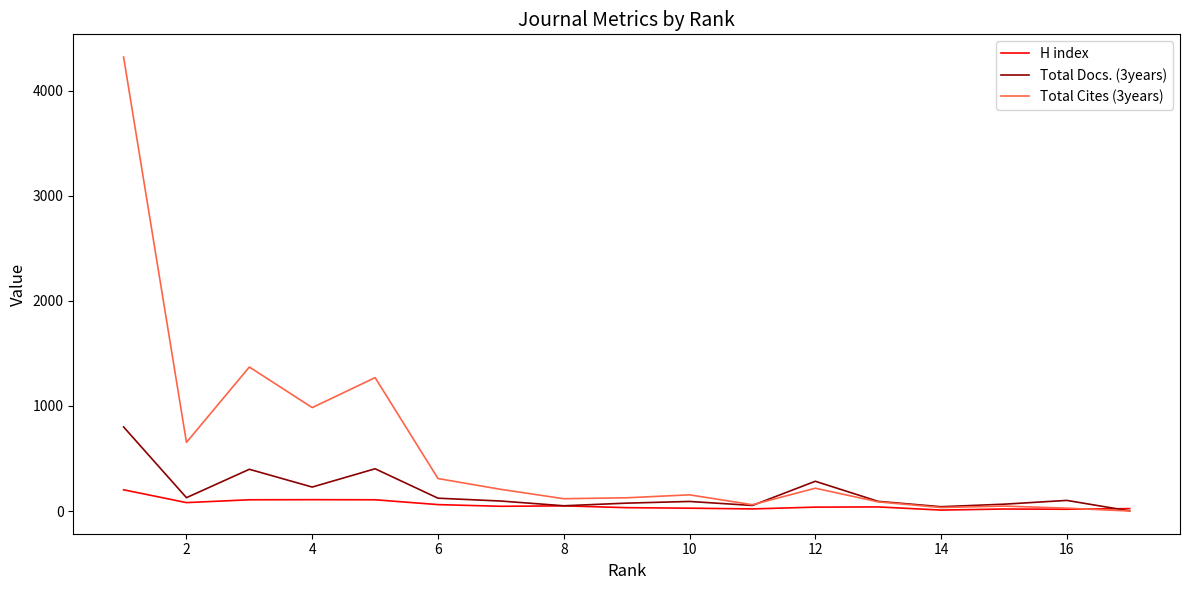

Is this an area chart (filled region under the line)?

No